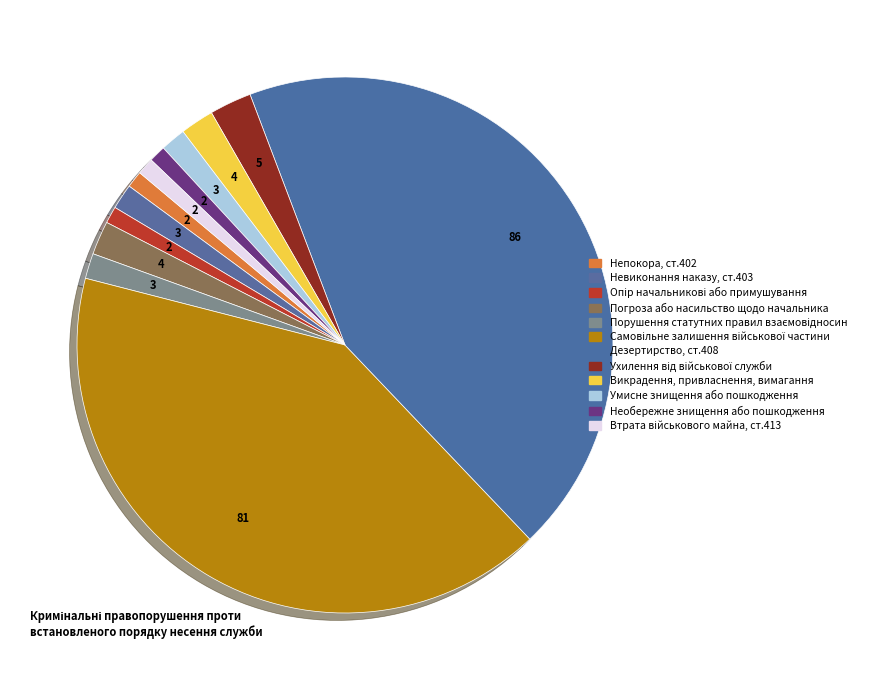

How many slices are in this pie chart?

12